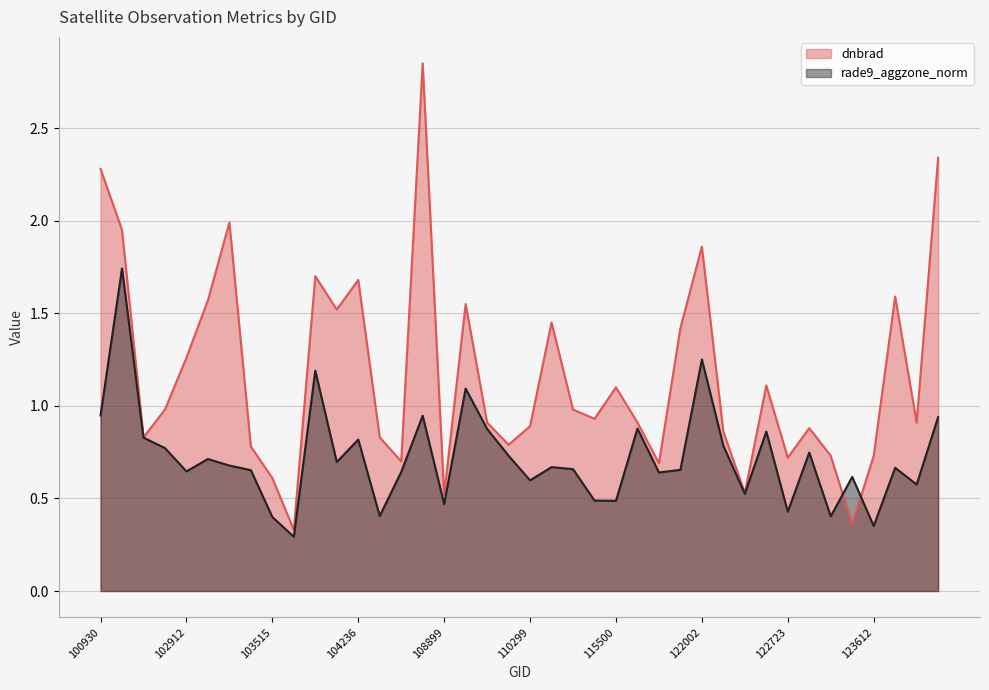

How many intersections are there between dnbrad and rade9_aggzone_norm?

2